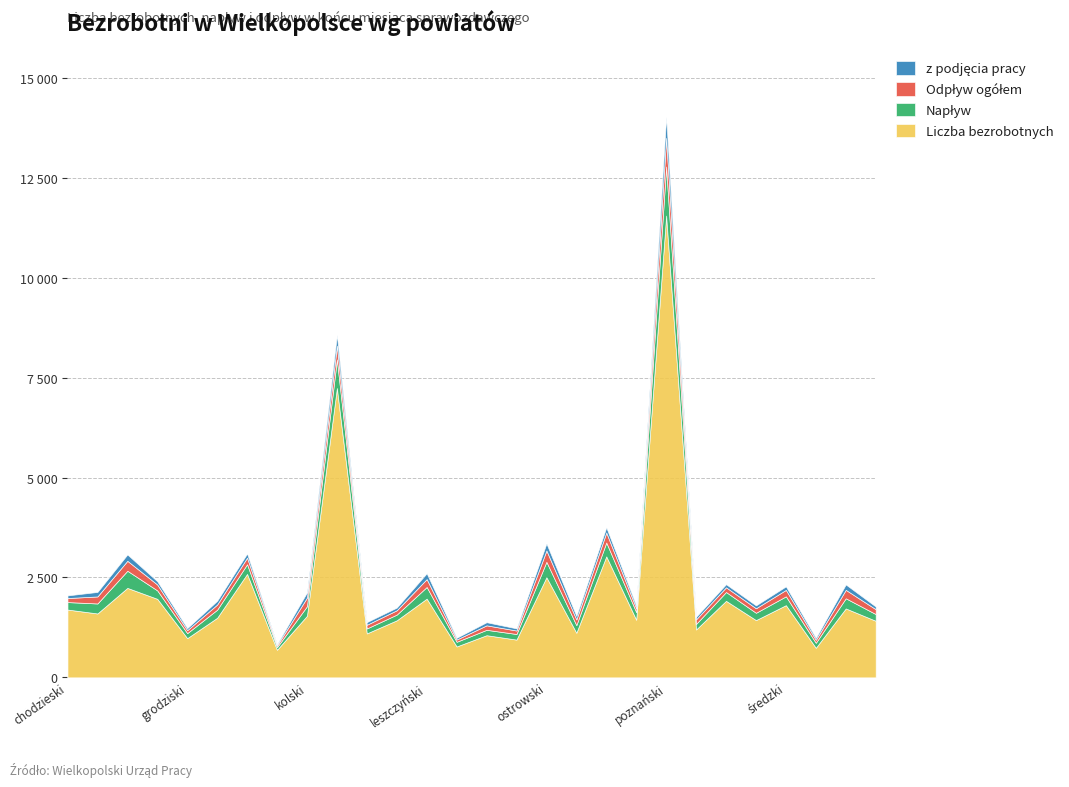

Does the chart have visible grid lines?

Yes